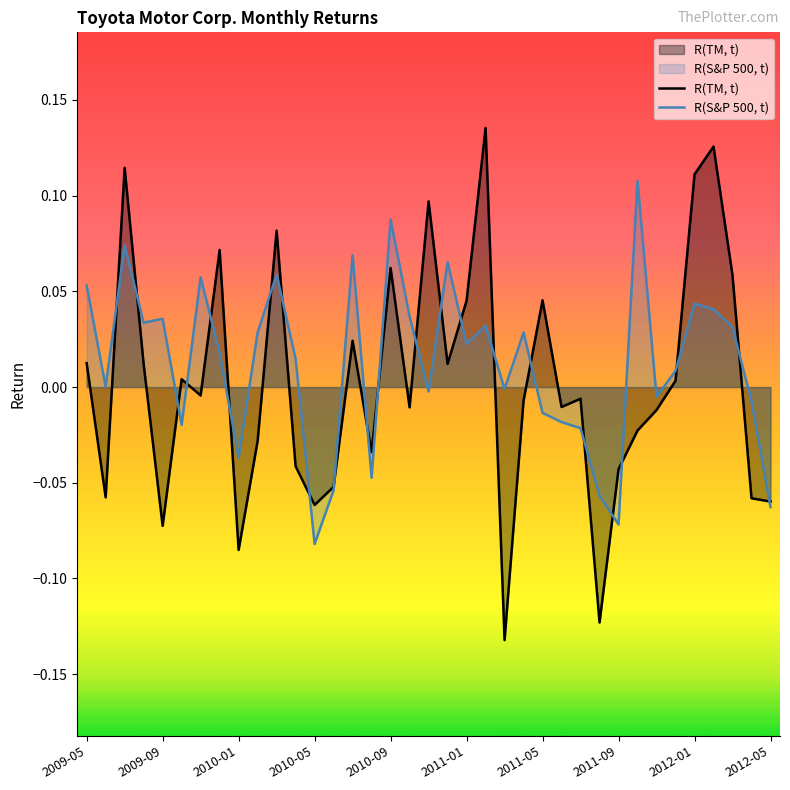

At which label does R(S&P 500, t) first exceed 0?

2009-05